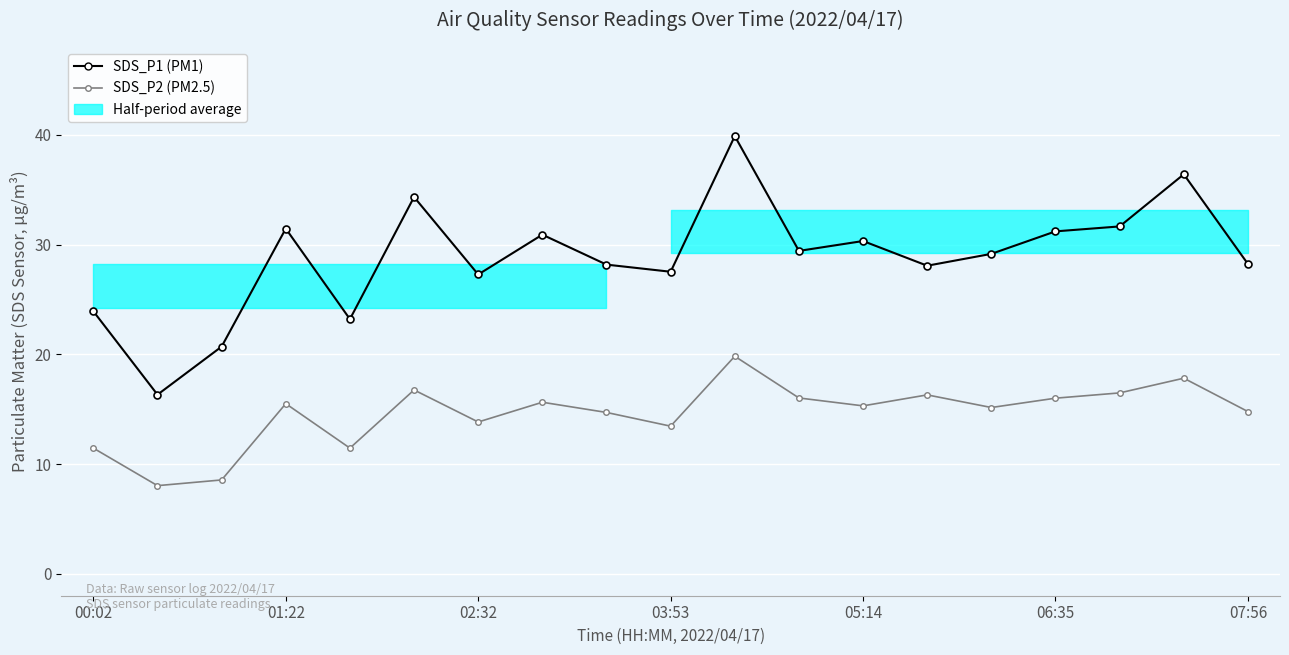

What is the total value across all series at 07:56?

43.0